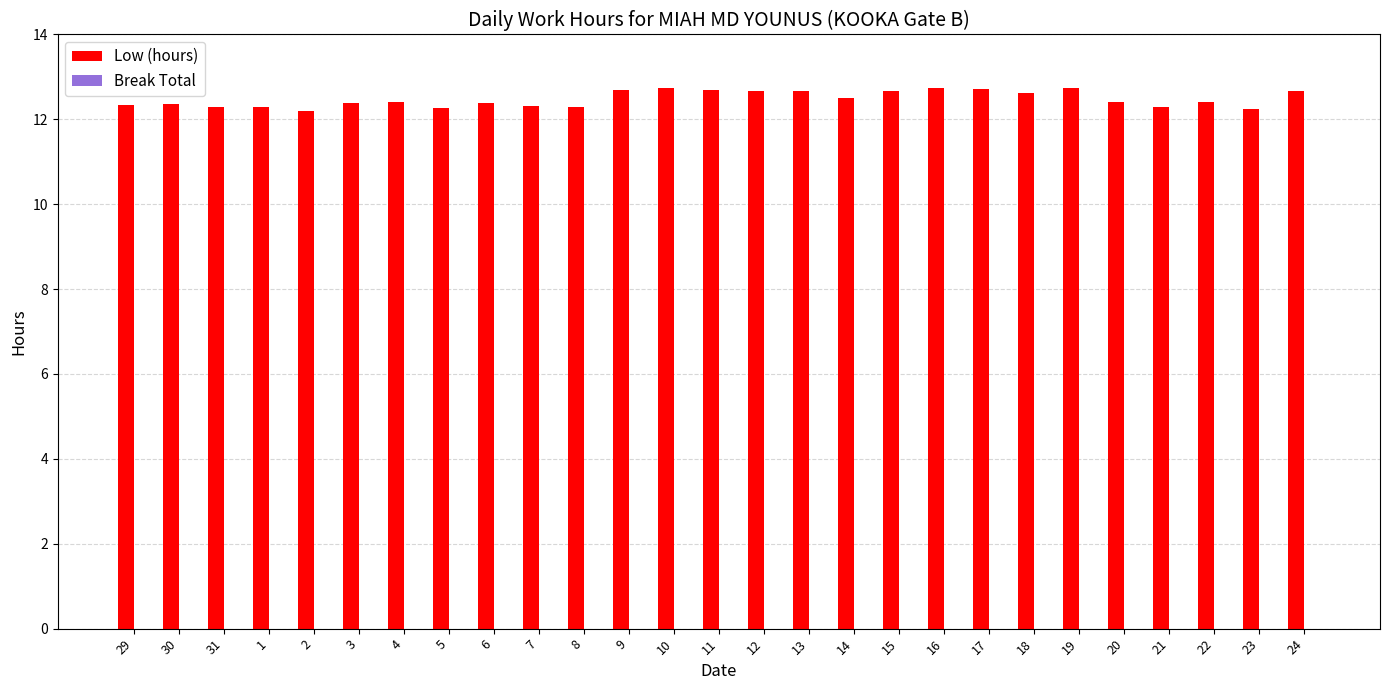

What is the minimum value shown in the chart?

12.2